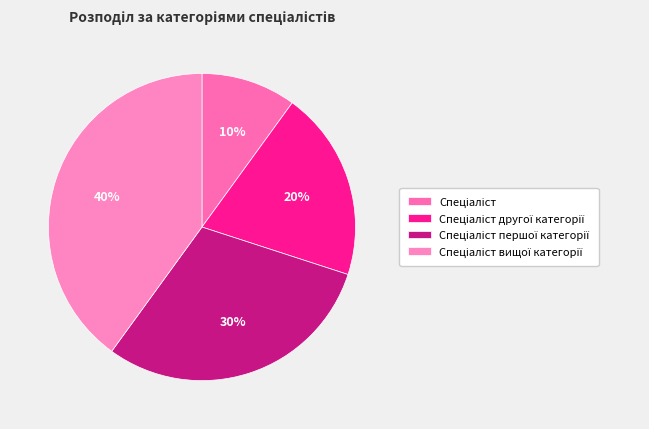

To the nearest percent, what percentage of the pie is Спеціаліст?

10%